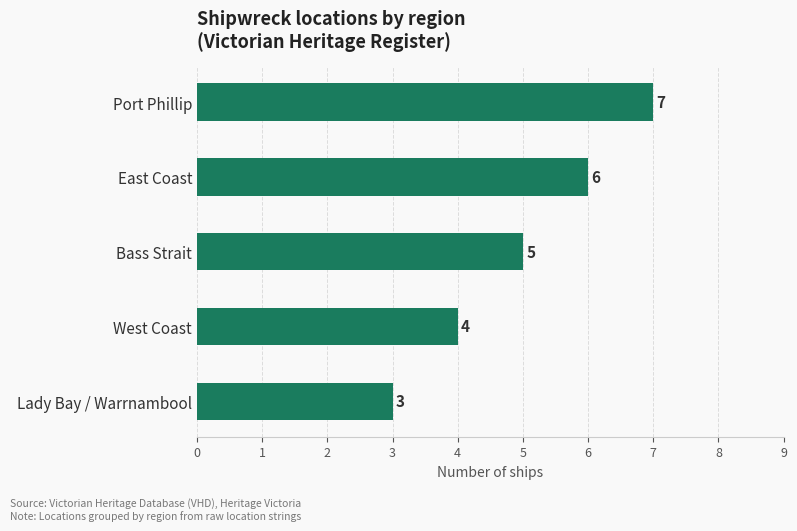

Is it true that the value at Lady Bay / Warrnambool is 3?

True